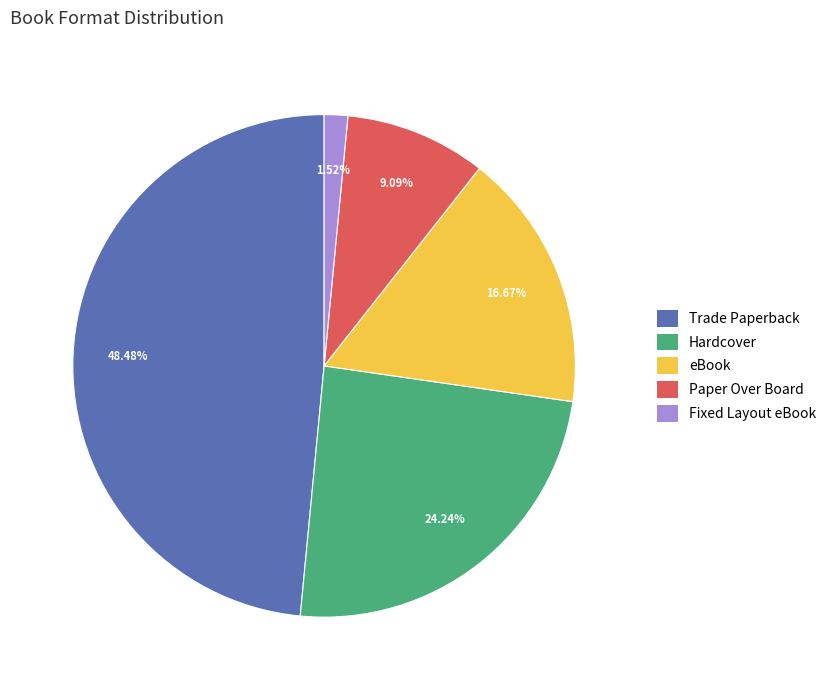

Count the number of slices in the pie.

5